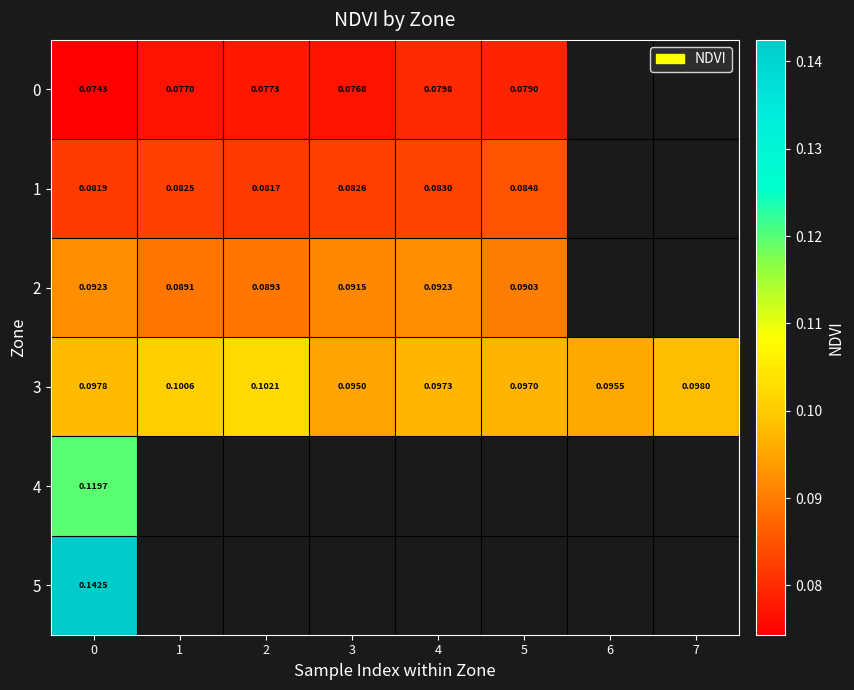

Where is row_1 nearest to the value 0?

2